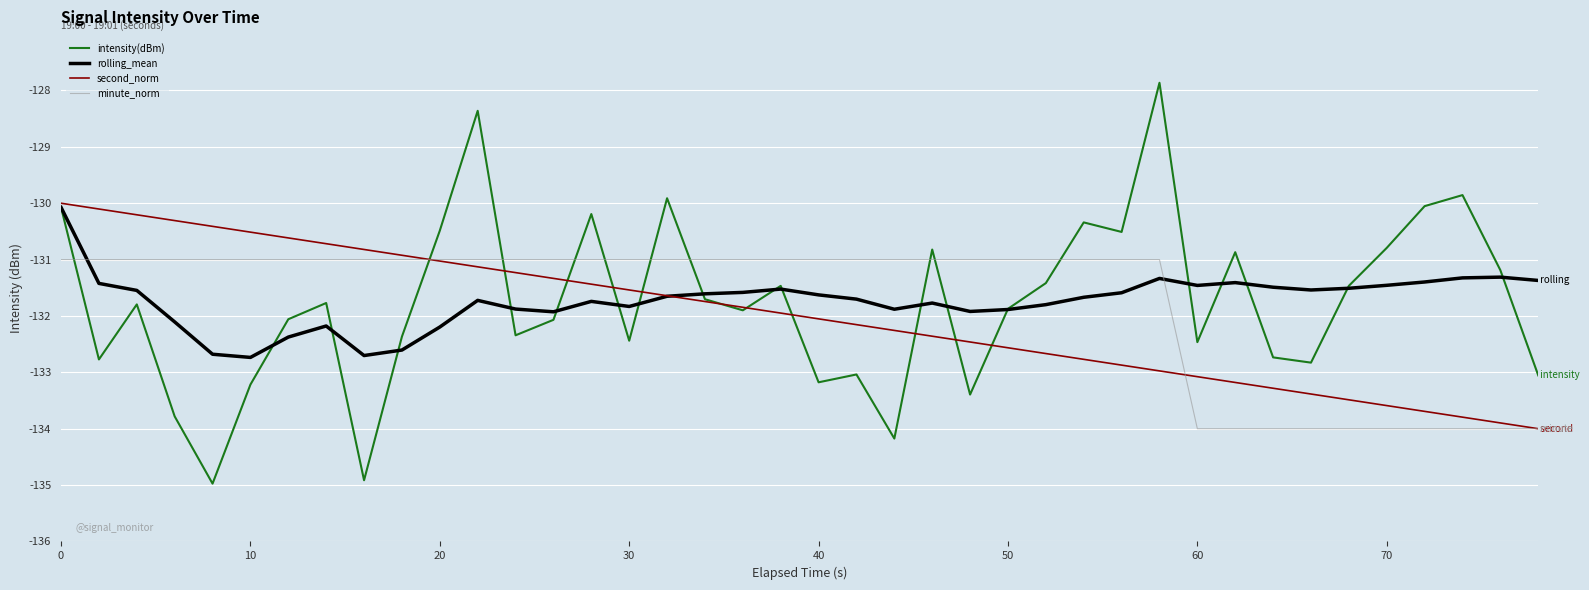

How many intersections are there between minute_norm and rolling_mean?

2